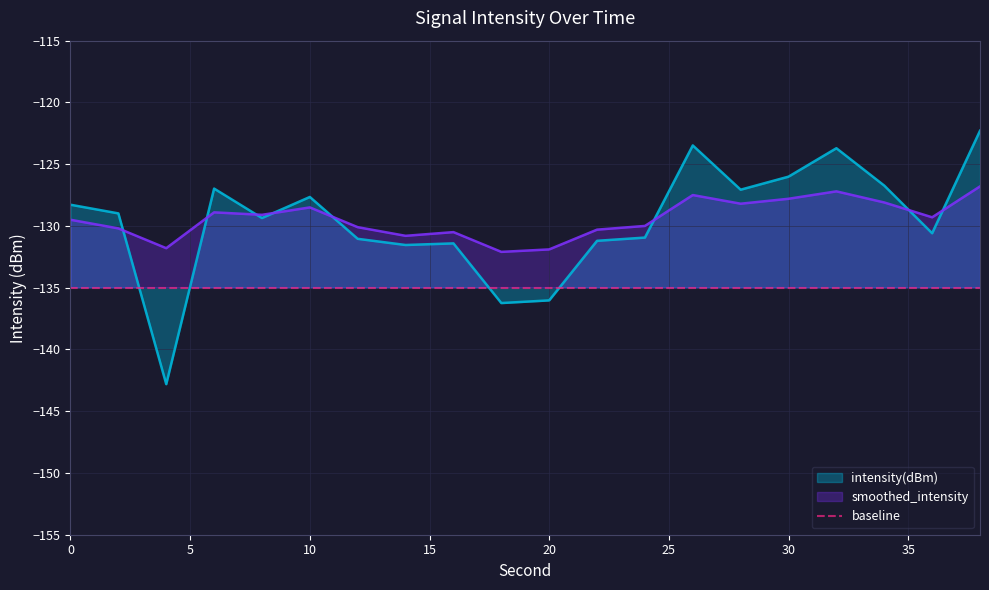

How many data points does each series have?

20